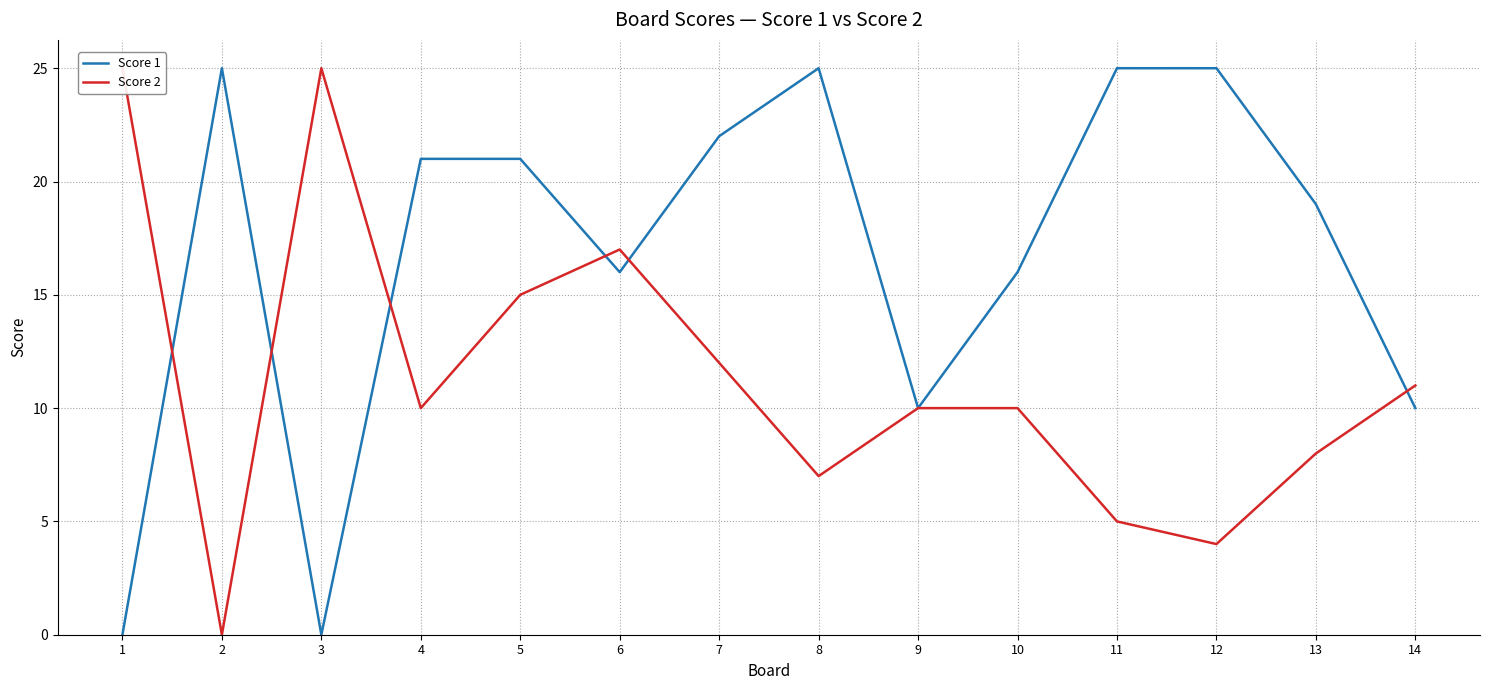

List the labels in order of Score 2 value, smallest first.

2, 12, 11, 8, 13, 4, 9, 10, 14, 7, 5, 6, 1, 3